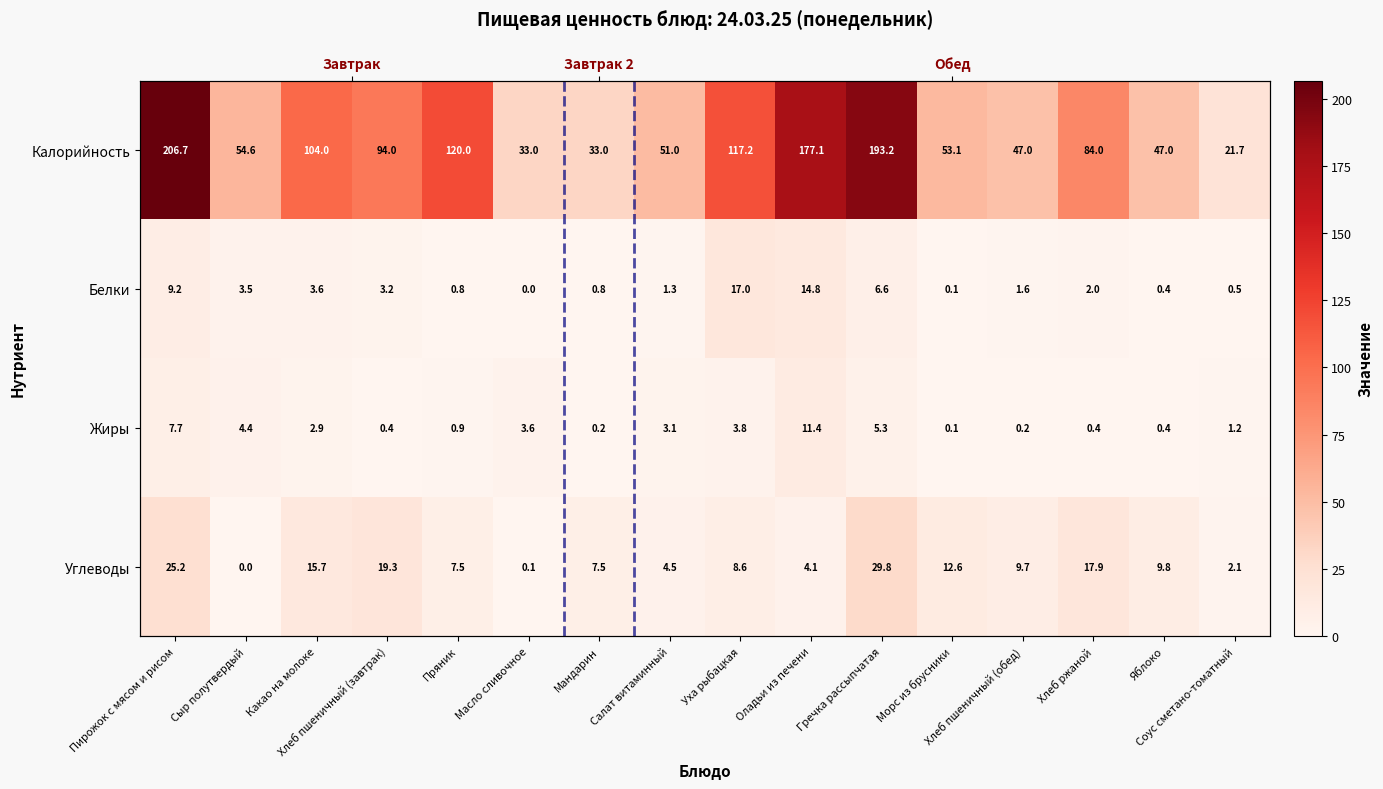

What is the total value across all series at Уха рыбацкая?

146.7